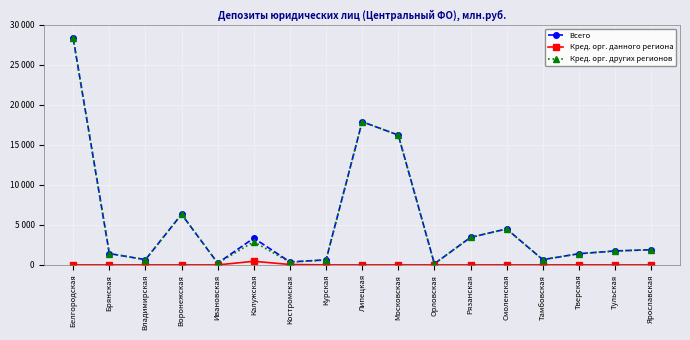

Is this an area chart (filled region under the line)?

No